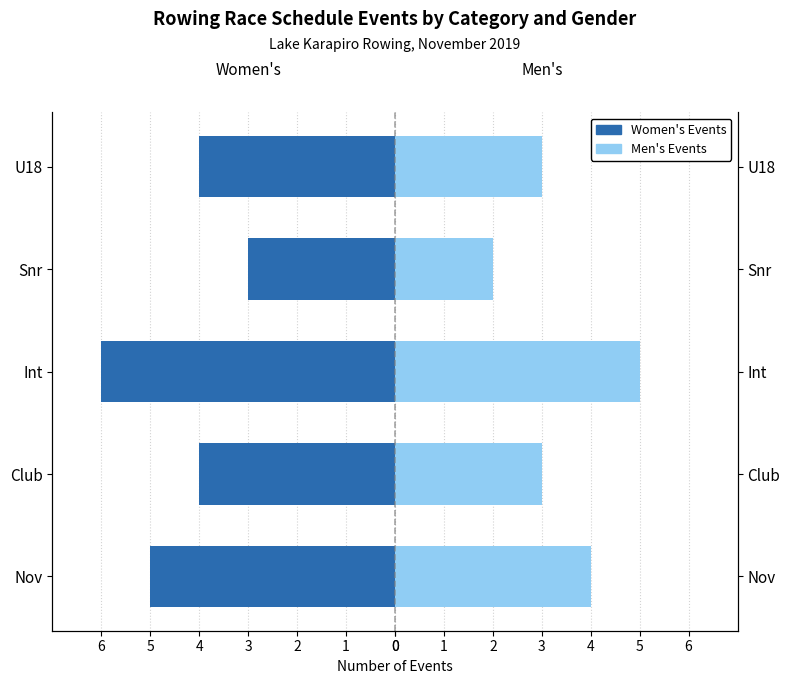

What is the highest value of the Men's Events series?

5